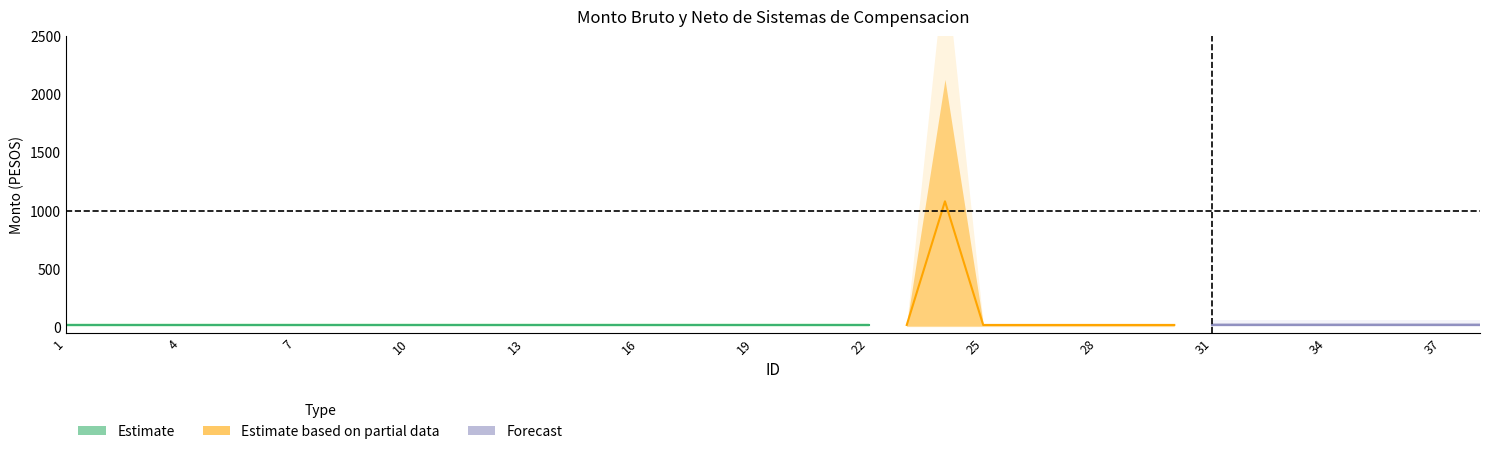

Which has a higher value, 5 or 10?

5